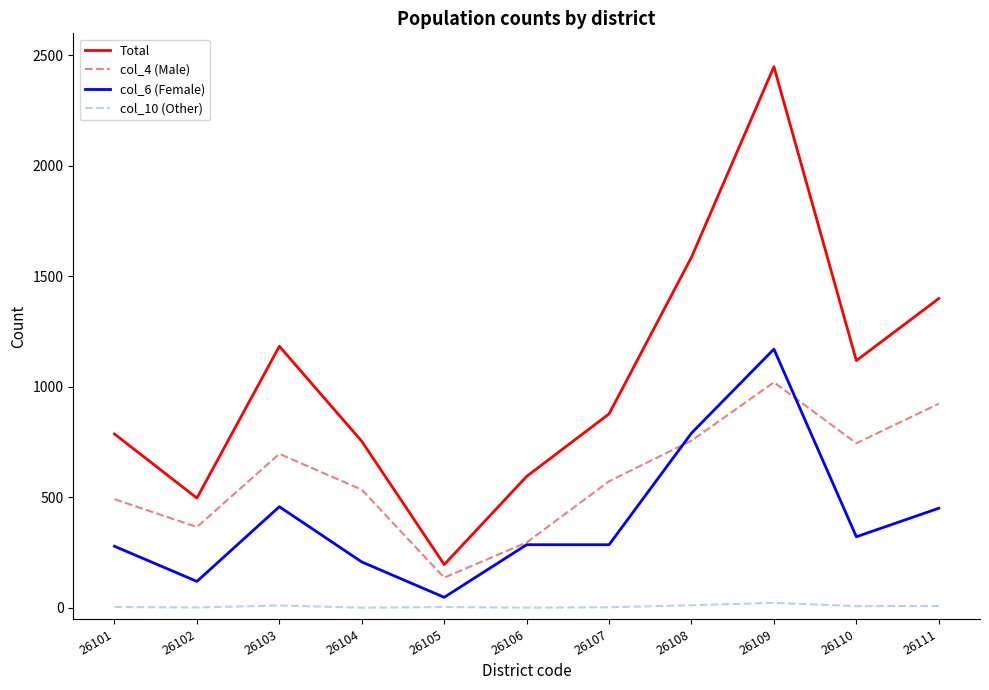

What value does the col_4 (Male) series have at 26103, to the nearest 50?

700